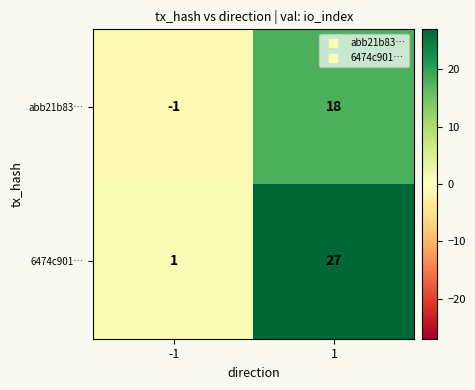

Between -1 and 1, which series saw the biggest shift?

6474c901…